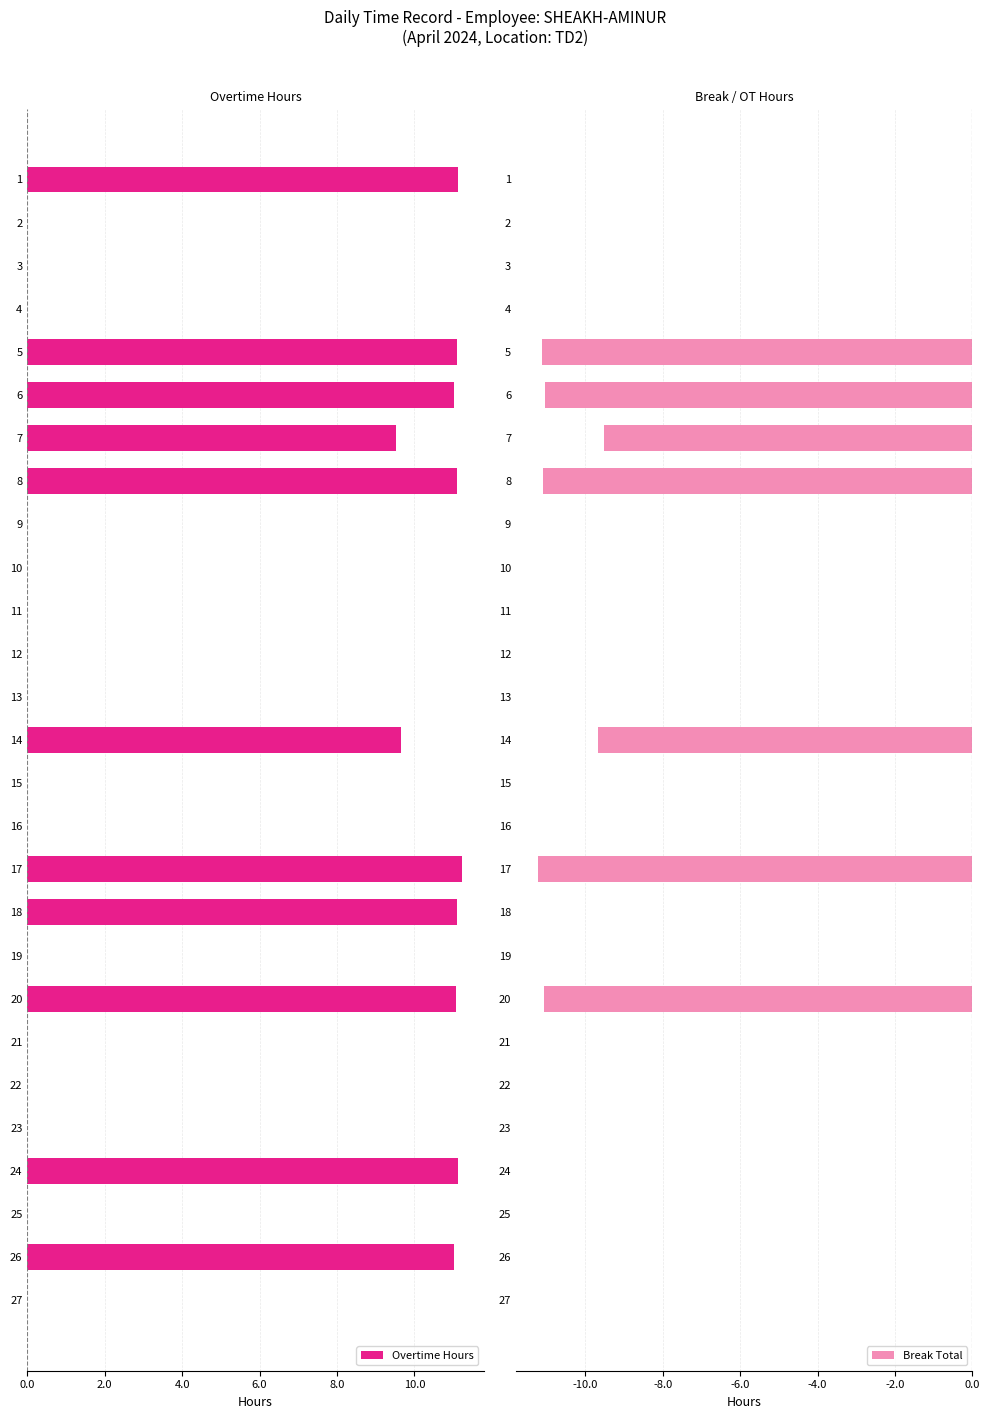

How many bars are there in each group?

2